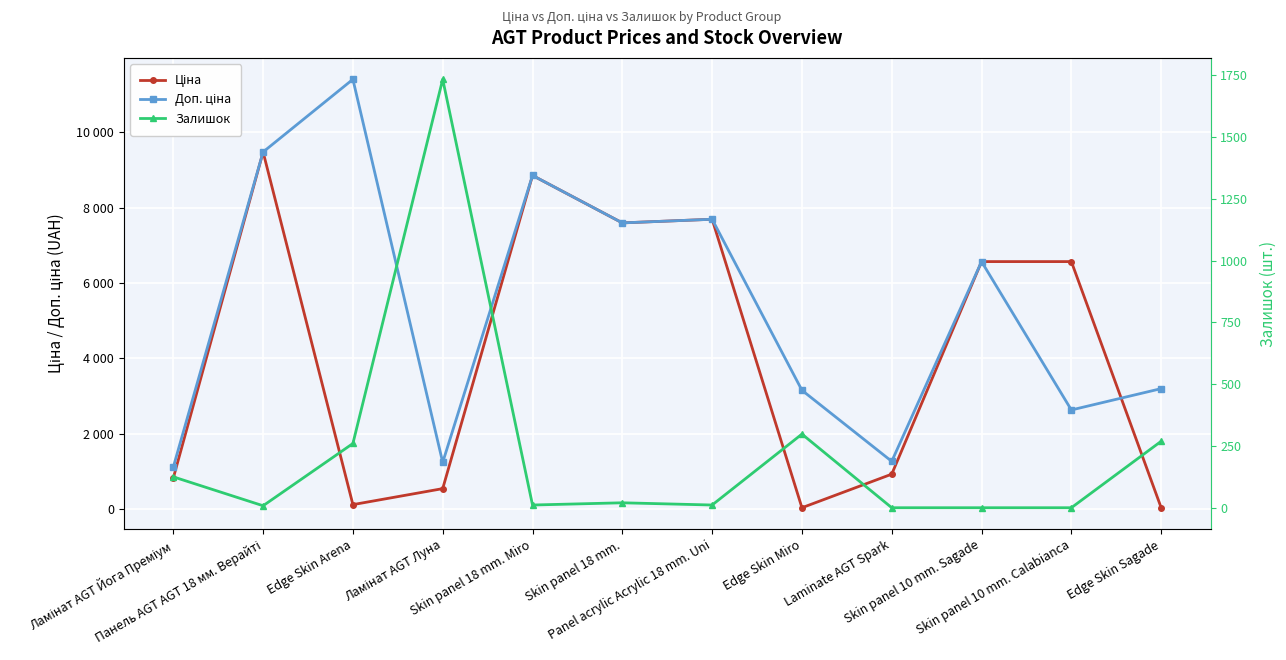

At how many categories does at least one series exceed 505?

12